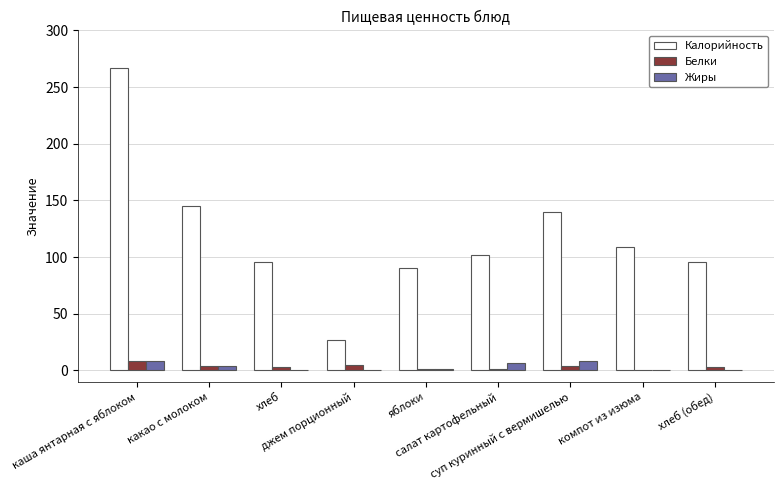

Are the bars grouped side by side (vs. stacked)?

Yes